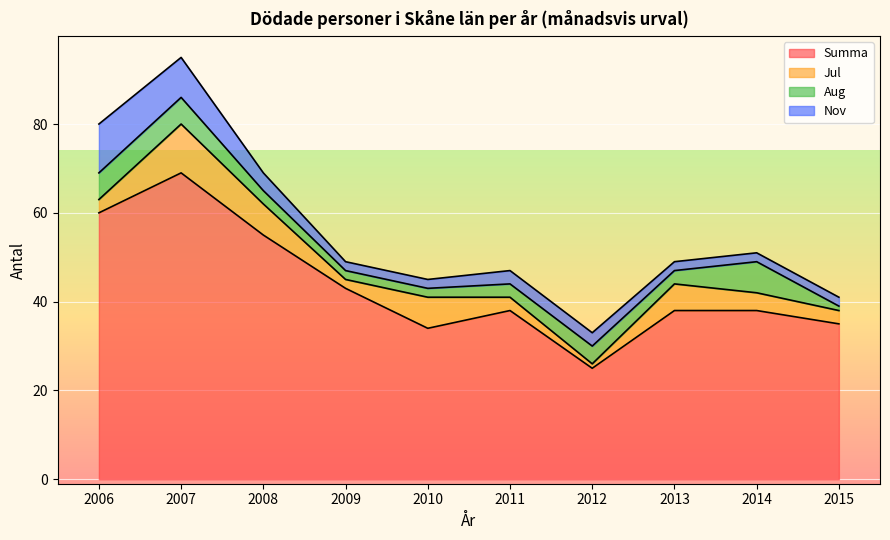

What are all the series names shown in the legend?

Summa, Jul, Aug, Nov